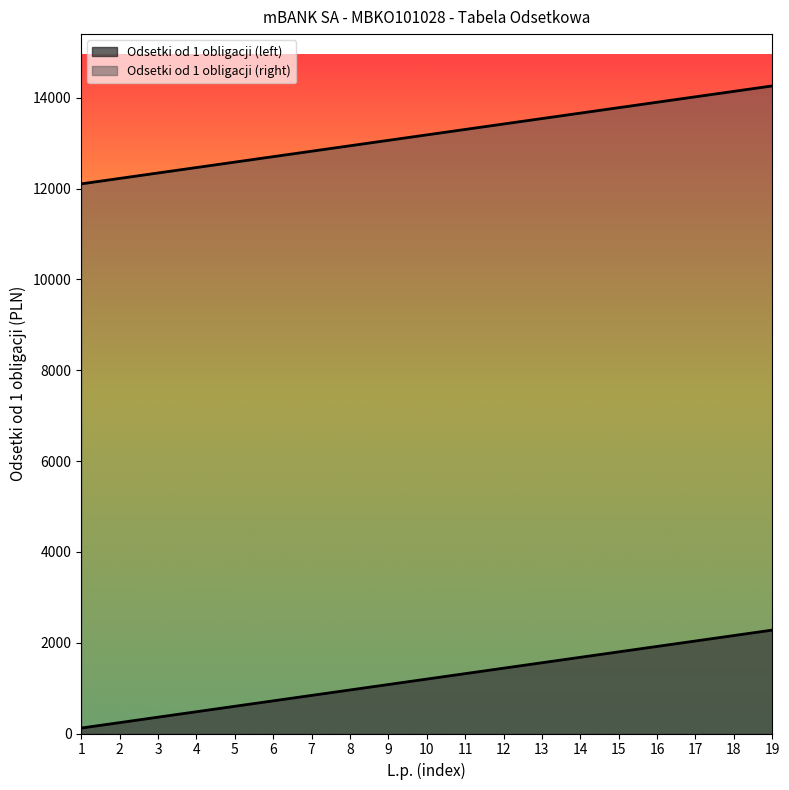

True or false: Odsetki od 1 obligacji (right) and Odsetki od 1 obligacji (left) cross at least once.

False